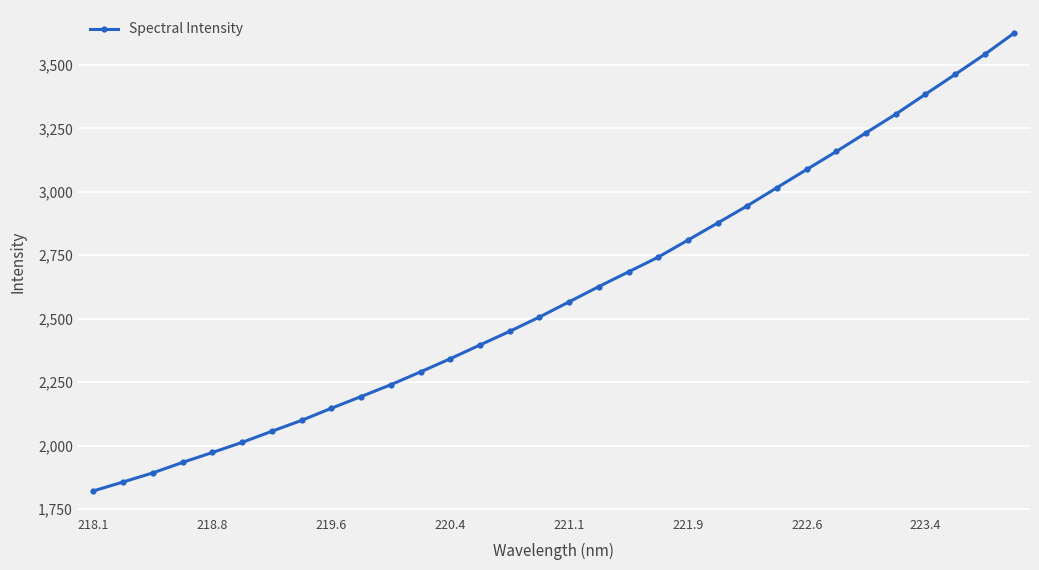

What is the average value?

2602.6